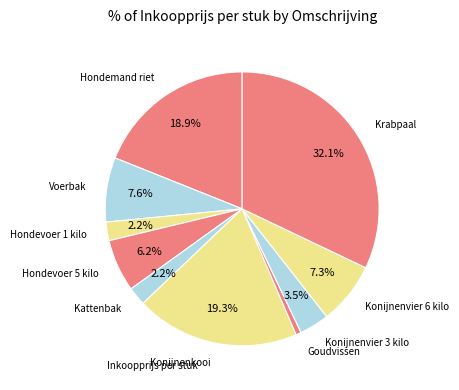

How many slices are in this pie chart?

10